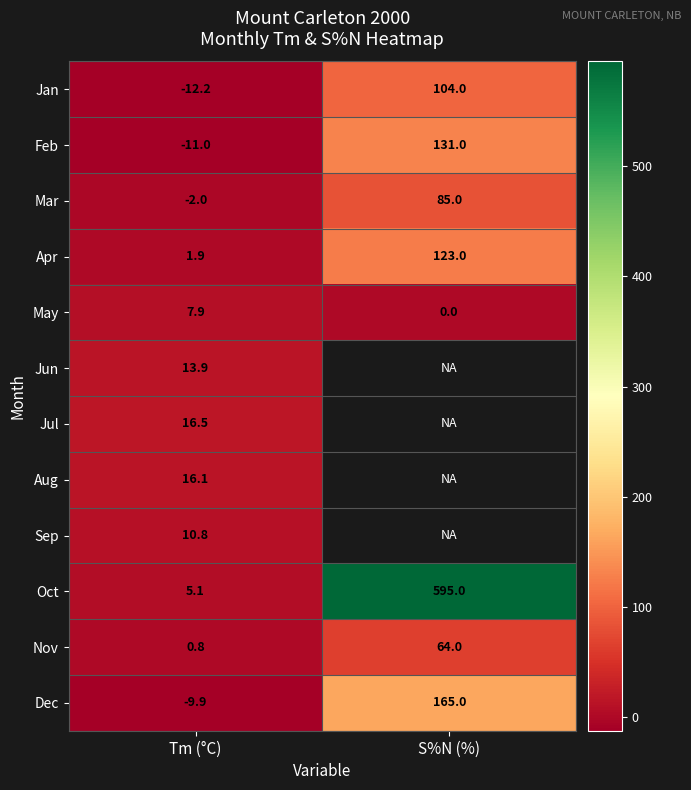

Is it true that Mar equals -0.9 at Tm (°C)?

False